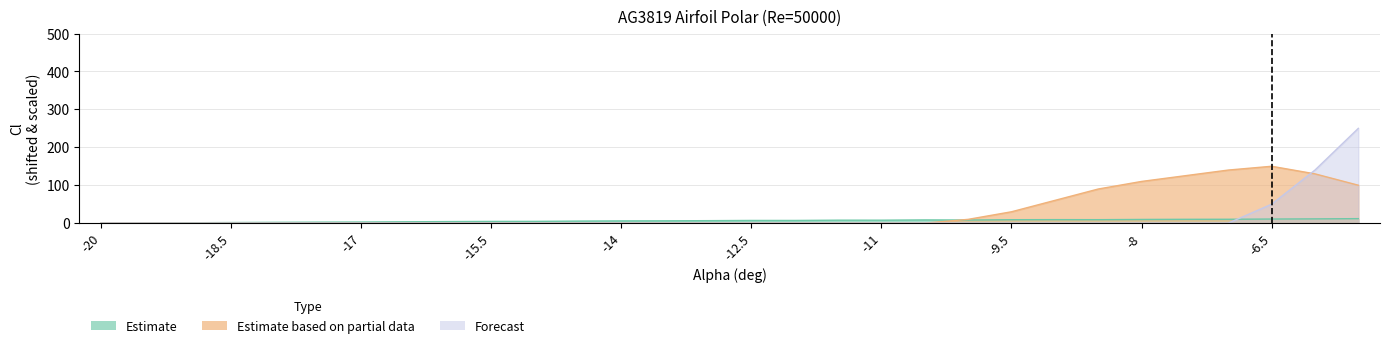

Which series has the largest total across all categories?

Estimate based on partial data